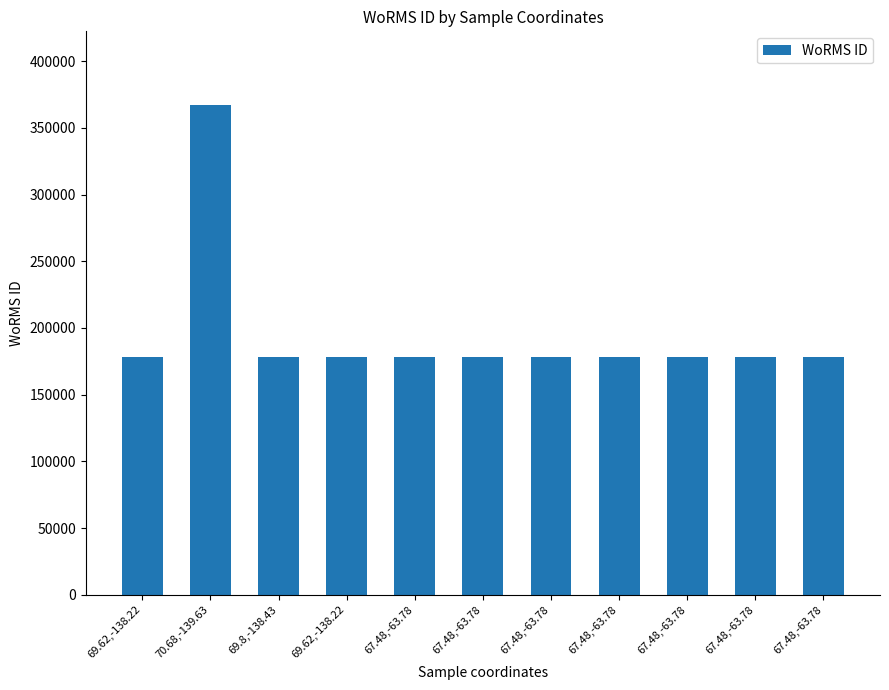

What is the label of the 4th bar from the right?

67.48,-63.78